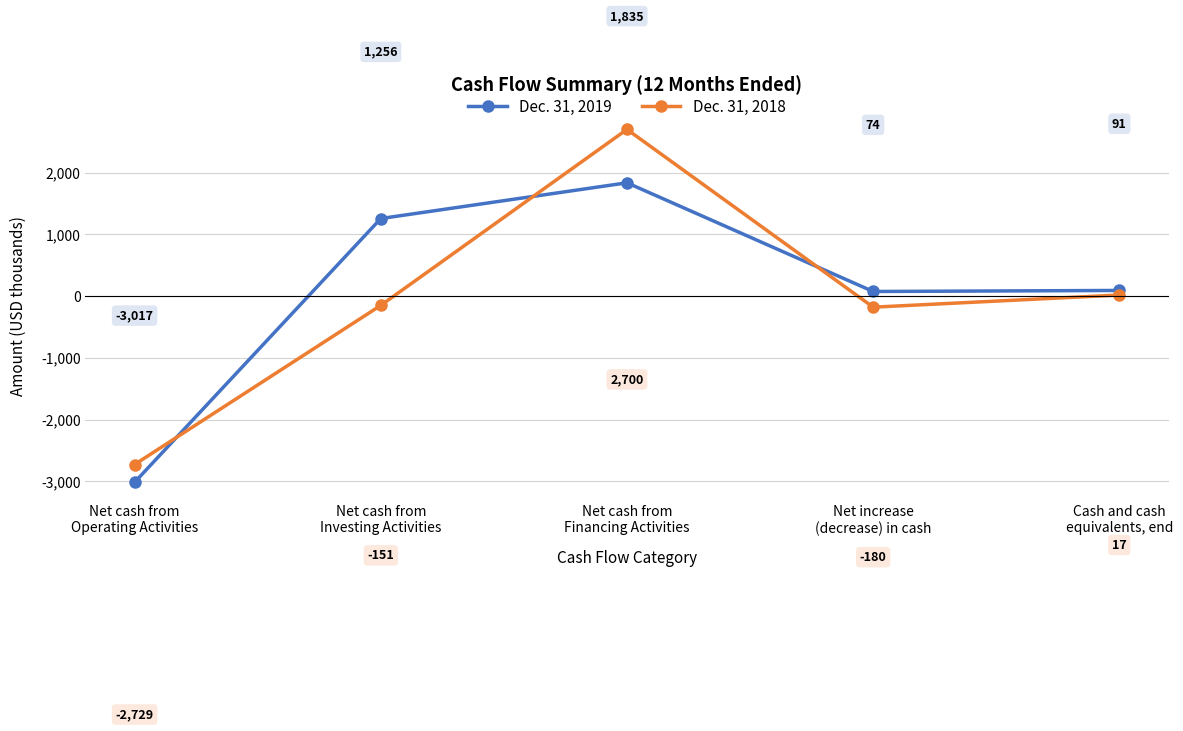

Where is the first local maximum for Dec. 31, 2018?

Net cash from
Financing Activities